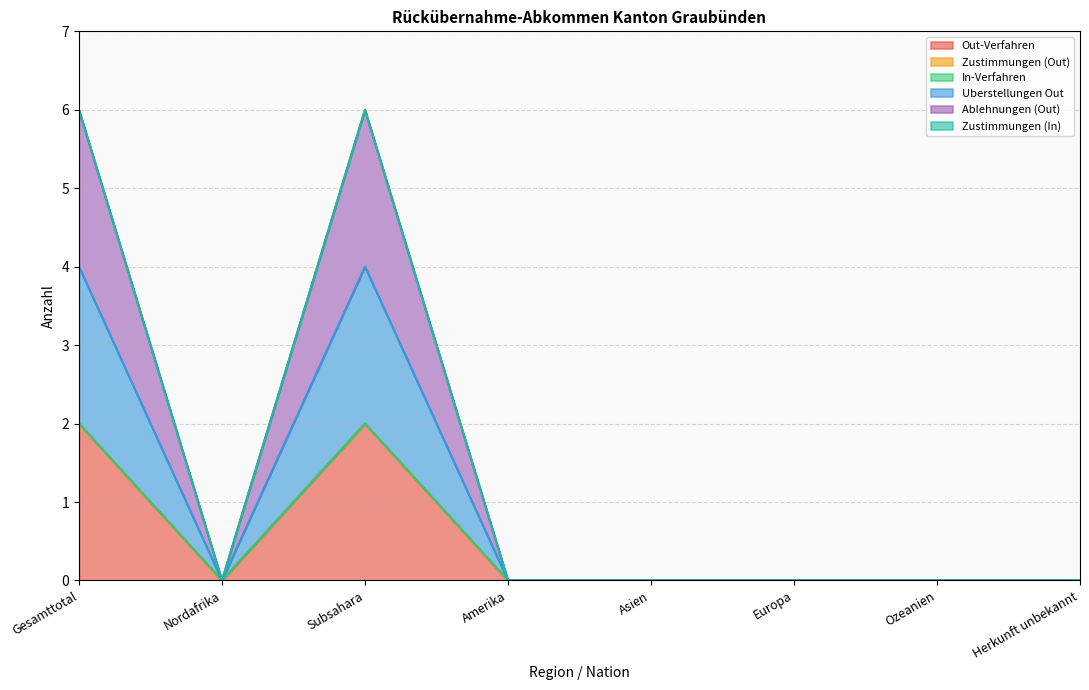

Which series changed the most between Asien and Europa?

Out-Verfahren